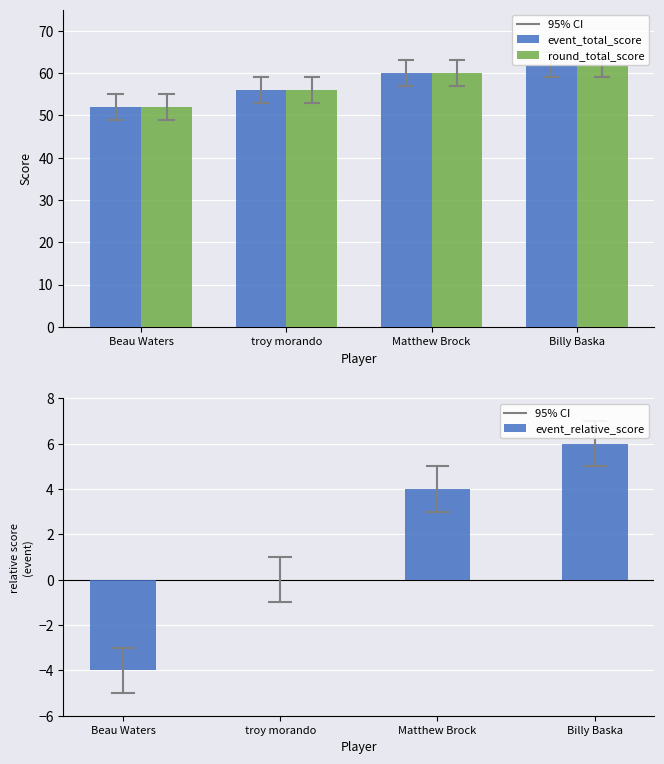

Are the bars horizontal?

No